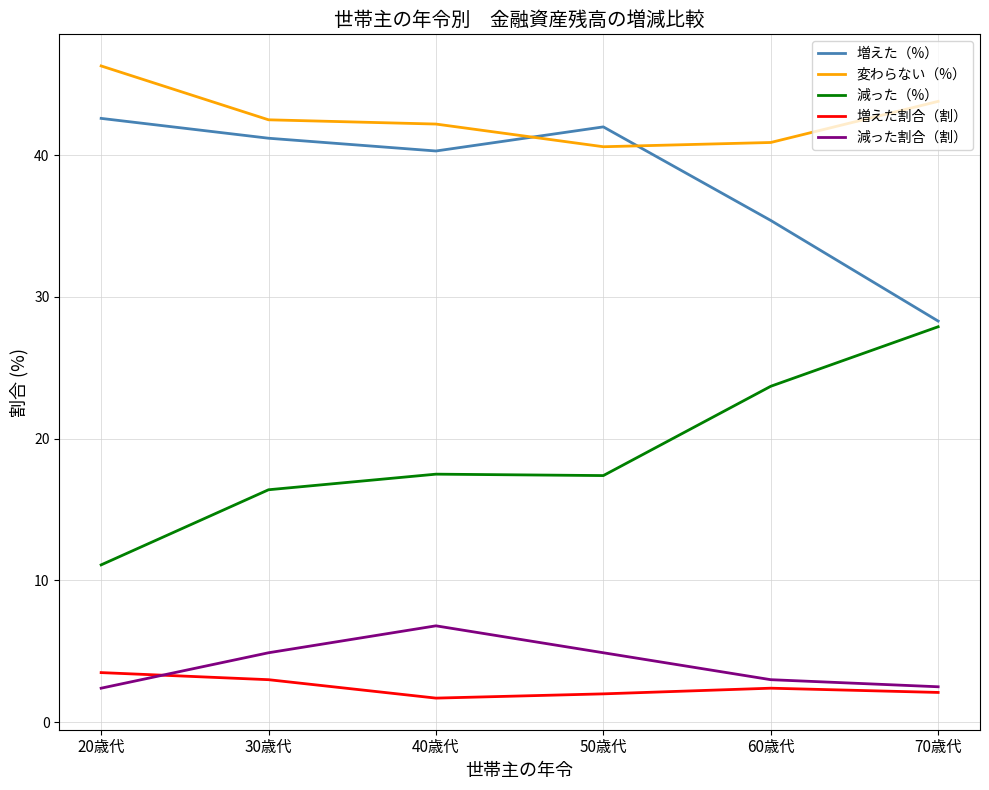

How many values in the 変わらない（%） series exceed 42?

4